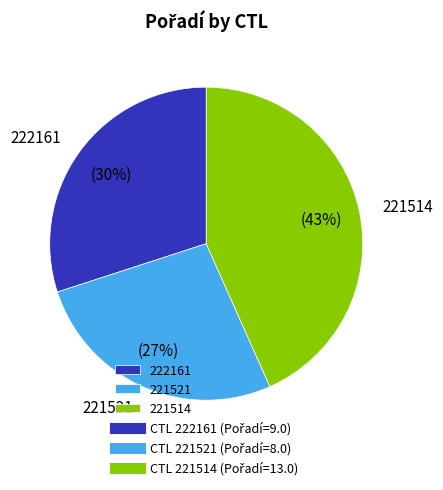

To the nearest percent, what is the combined percentage of 221514 and 222161?

73%